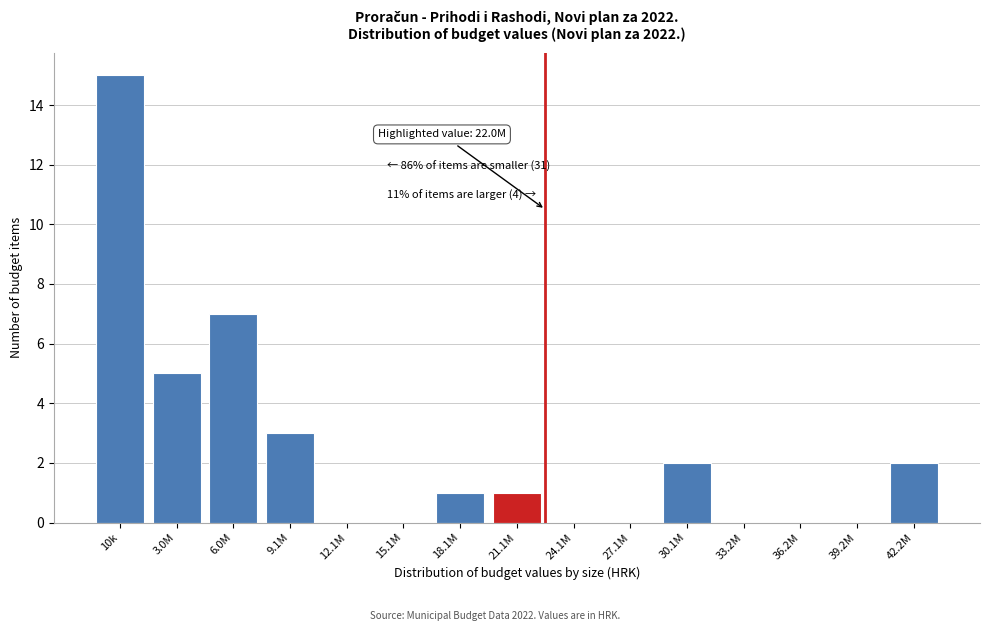

Reading left to right, list all the values displayed in this chart.

10k=15	3.0M=5	6.0M=7	9.1M=3	12.1M=0	15.1M=0	18.1M=1	21.1M=1	24.1M=0	27.1M=0	30.1M=2	33.2M=0	36.2M=0	39.2M=0	42.2M=2